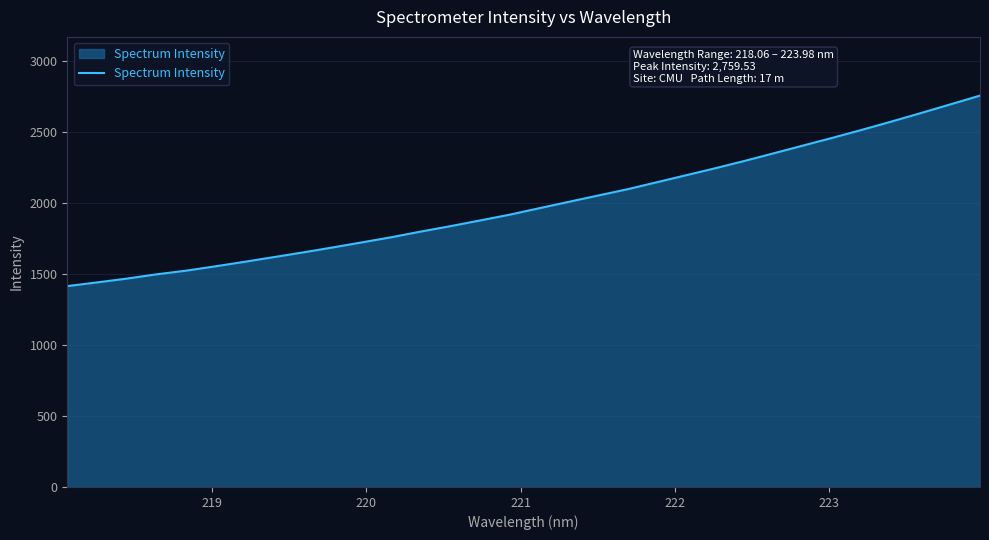

What is the maximum value shown in the chart?

2759.5